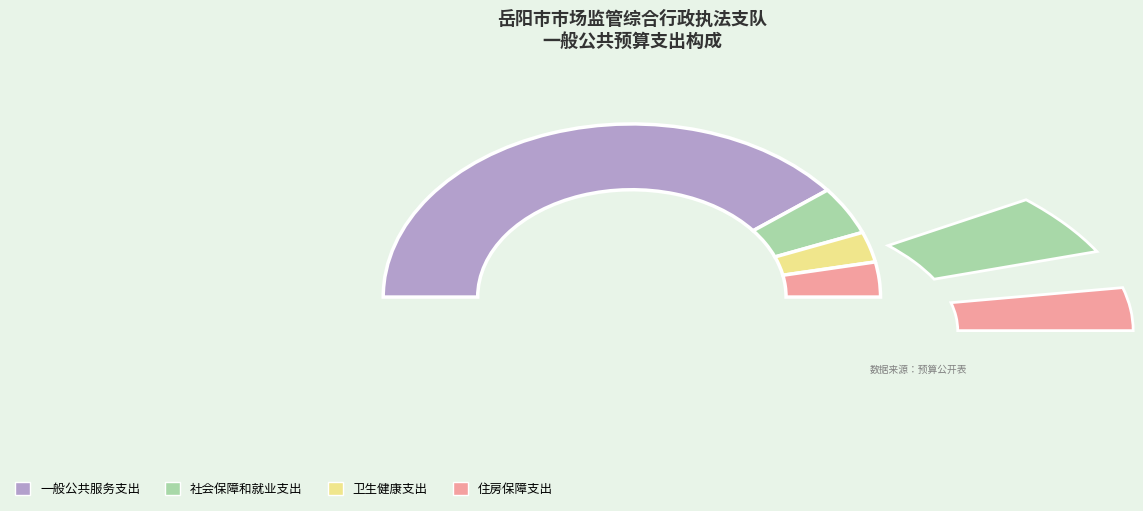

To the nearest percent, what is the difference between the largest and smallest slice percentages?

73%